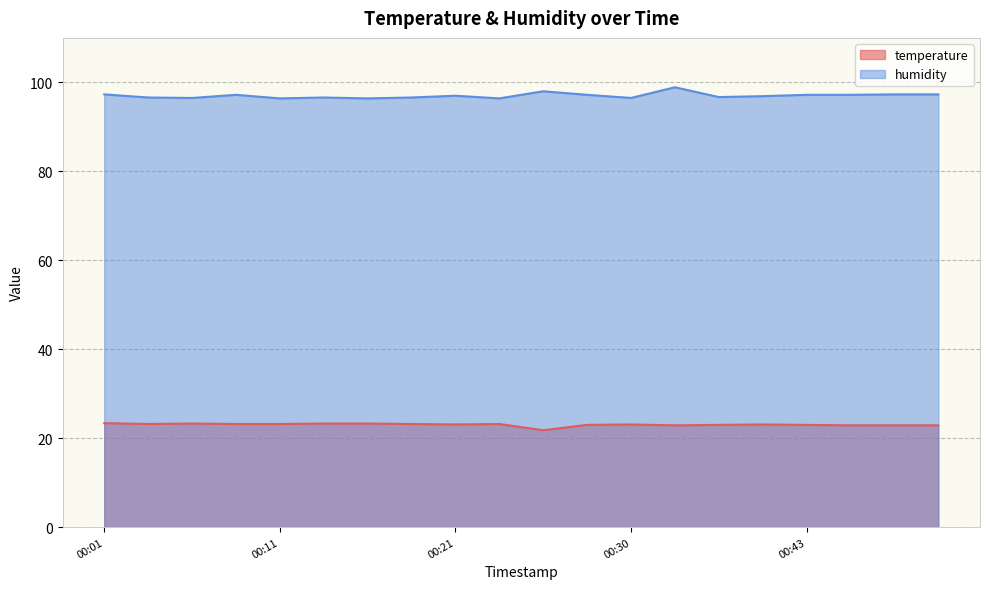

Which series has the largest total across all categories?

humidity